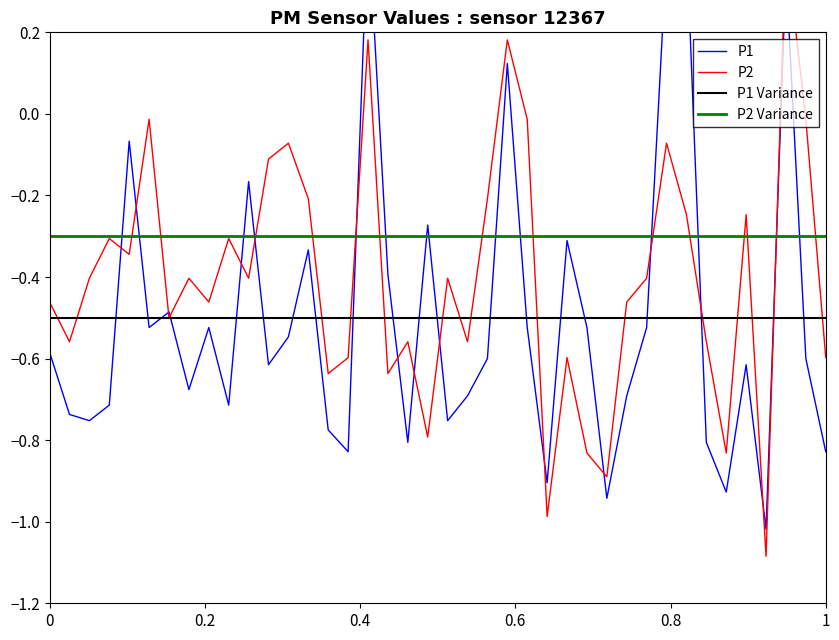

What is the highest value of the P1 series?

0.5